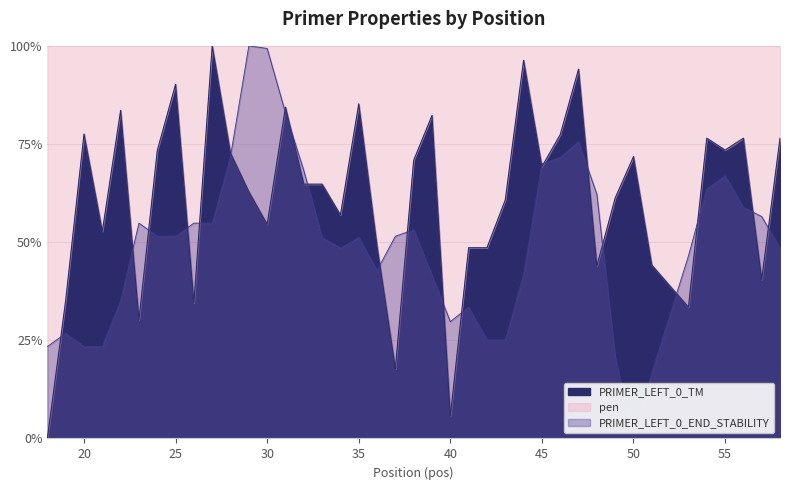

How many interior local peaks does the PRIMER_LEFT_0_TM series have?

12